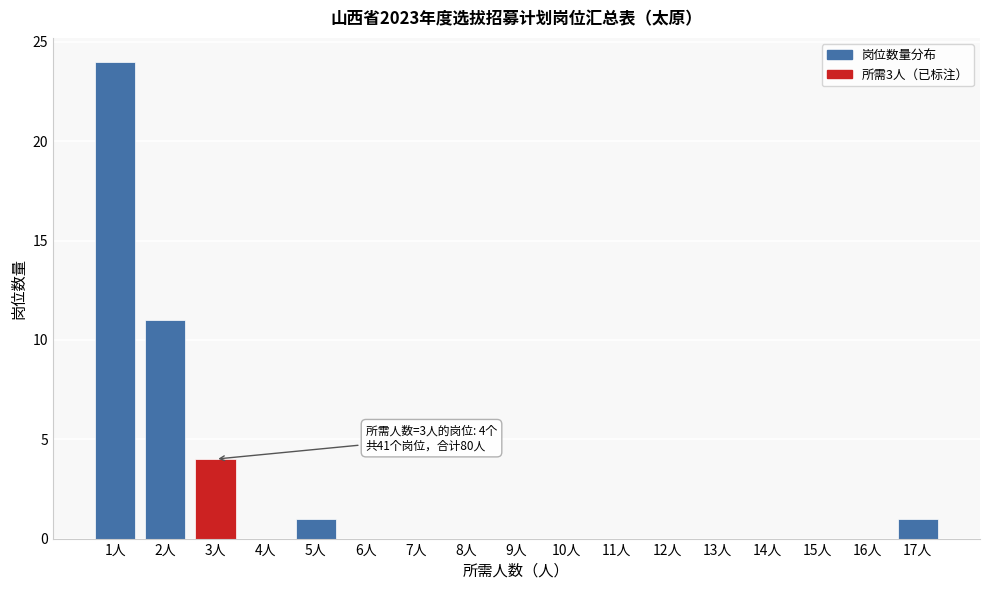

Over which range of the x-axis is the bar tallest?

0.5 to 1.5